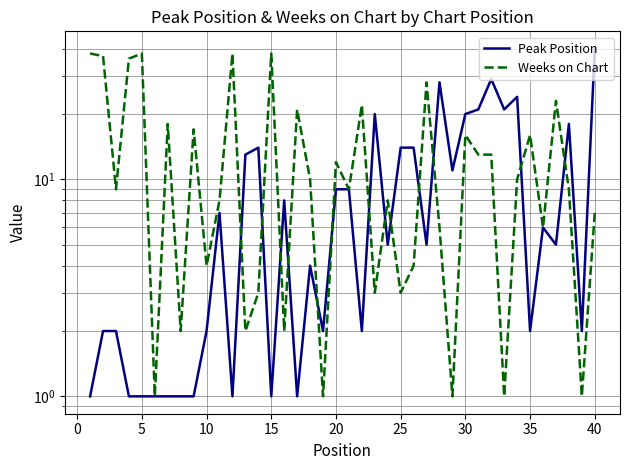

True or false: Peak Position has a value of 0 at 5.

False